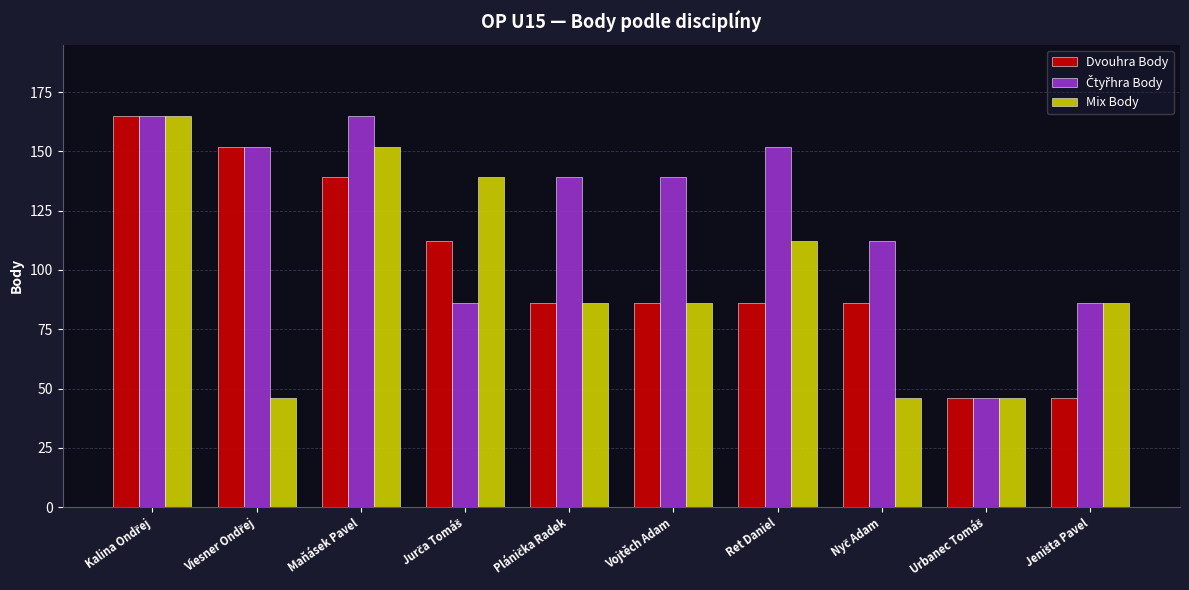

Where is Mix Body nearest to the value 105?

Ret Daniel